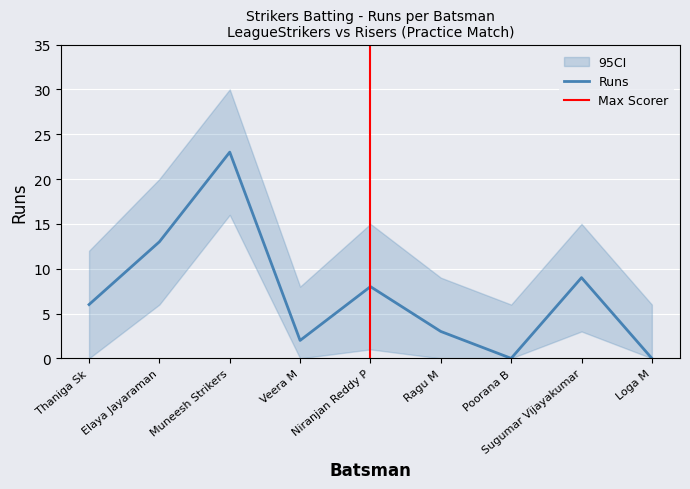

True or false: Runs and Runs_lower cross at least once.

False